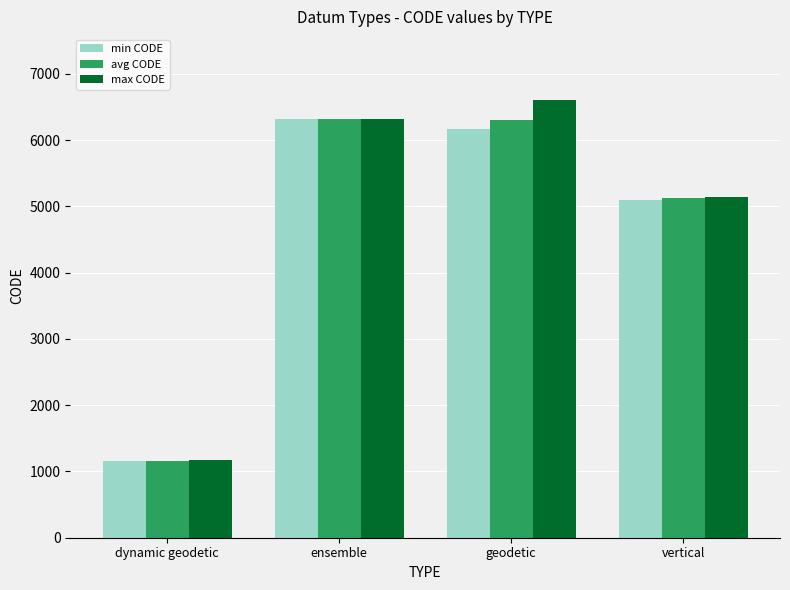

What is the sum of all avg CODE values?

18905